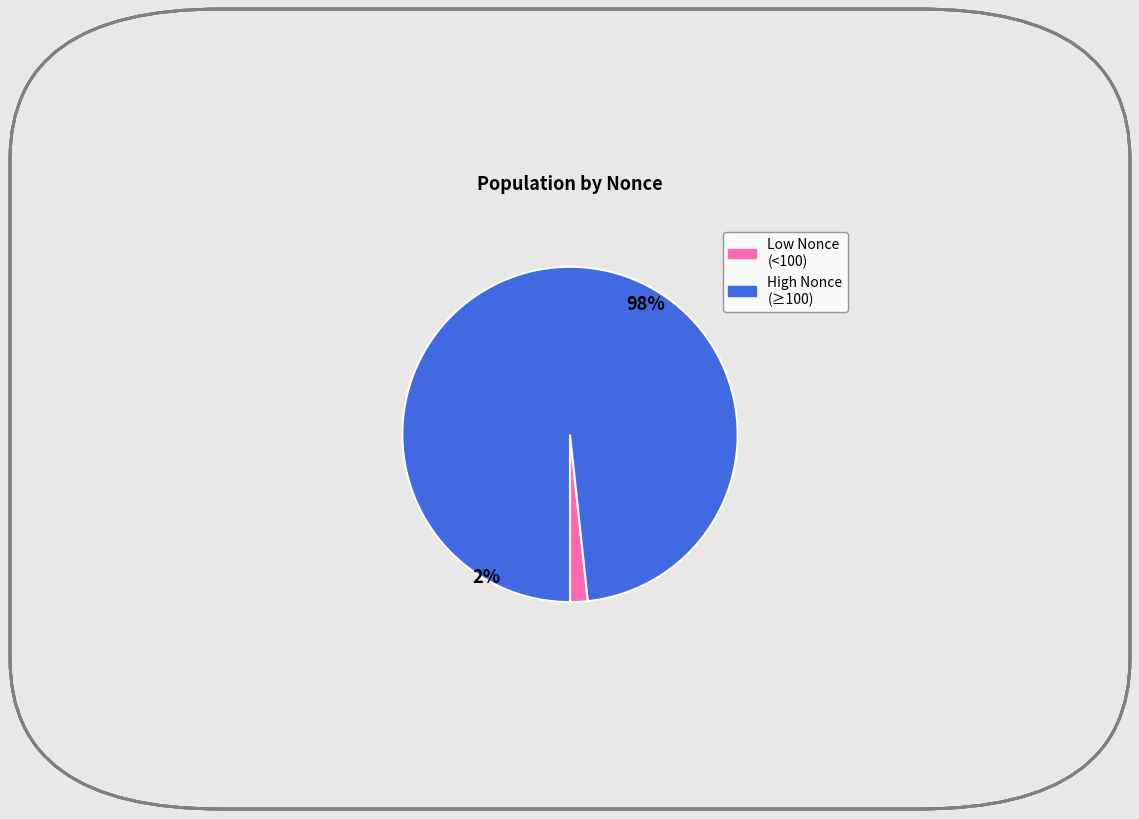

True or false: 299647 accounts for 51% of the total.

False